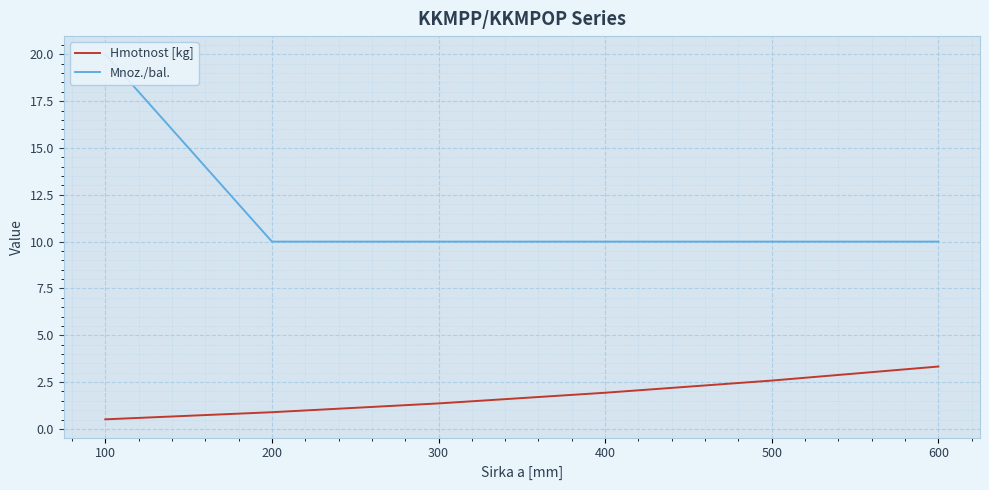

What are all the series names shown in the legend?

Hmotnost [kg], Mnoz./bal.